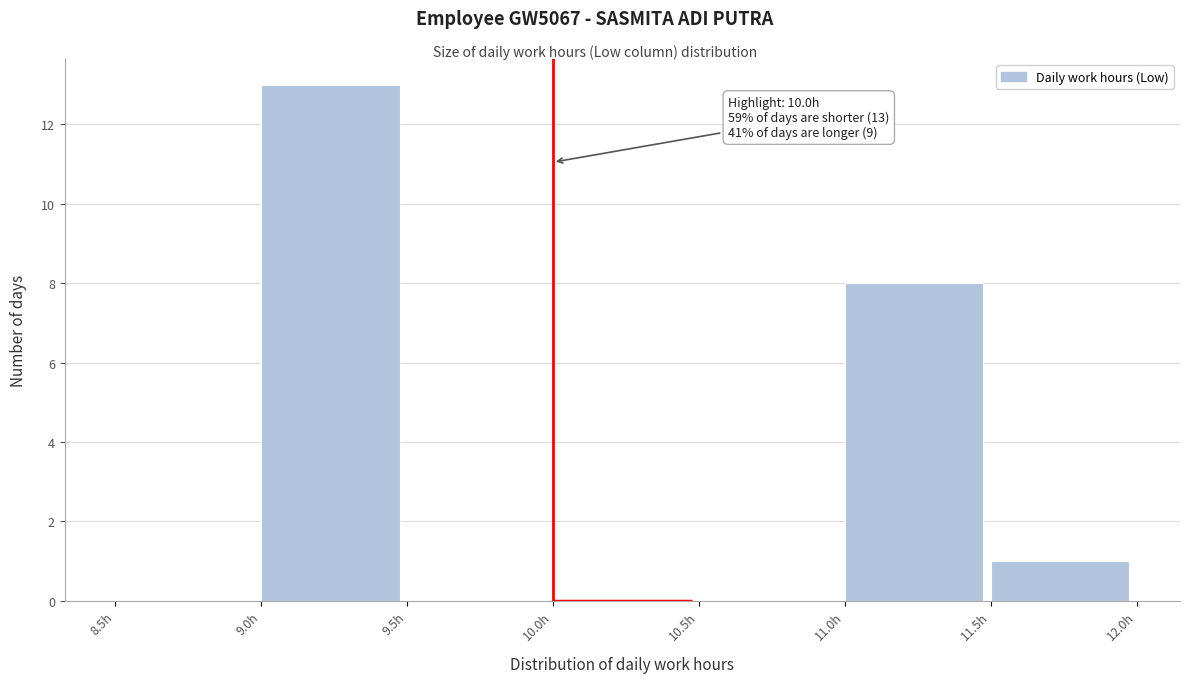

Over which range of the x-axis is the bar tallest?

9.0 to 9.5